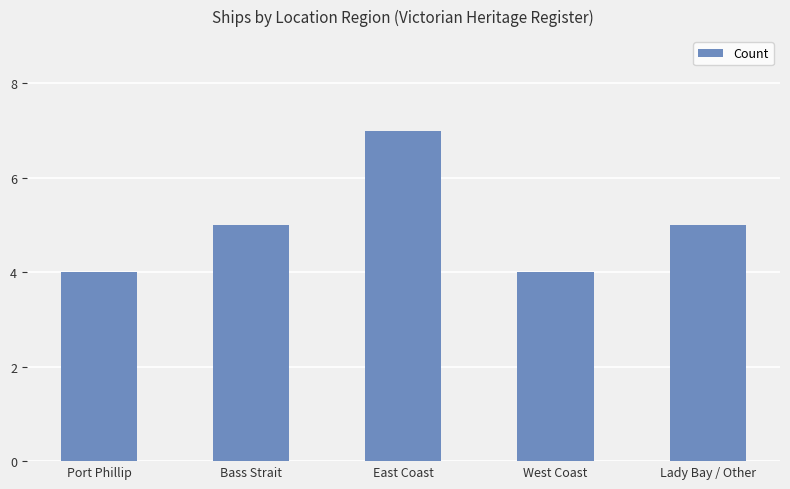

What is the change in value from Port Phillip to East Coast?

+3